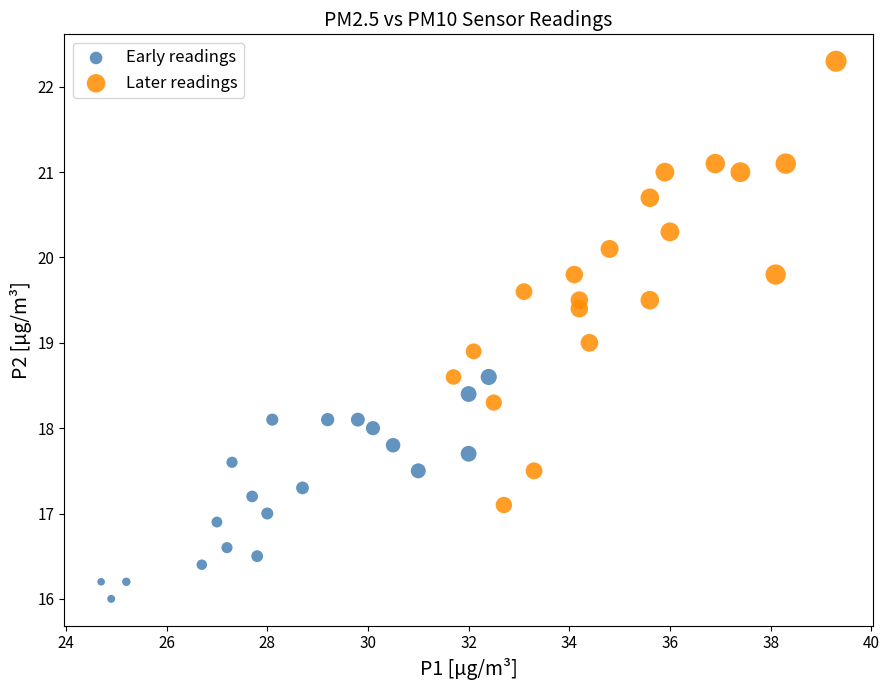

Which series contains the highest Y value?

Later readings